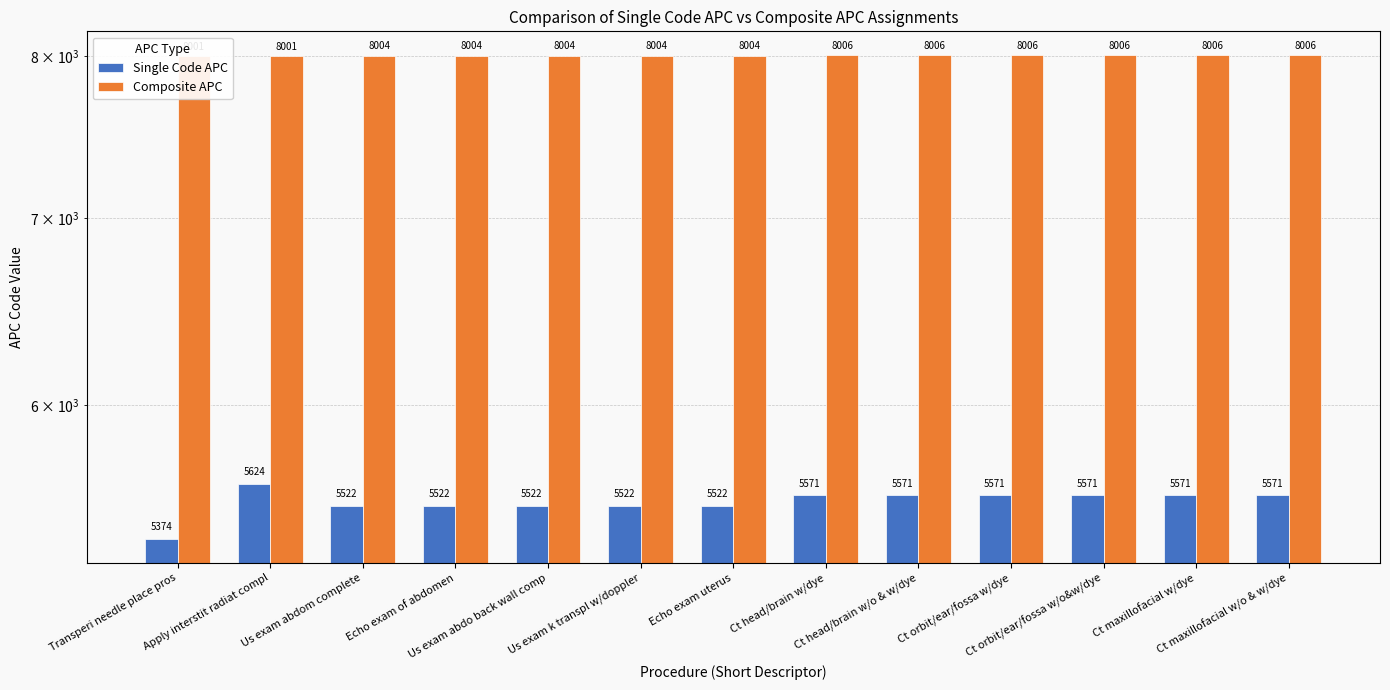

How many Single Code APC values are between 5522 and 5571?

11